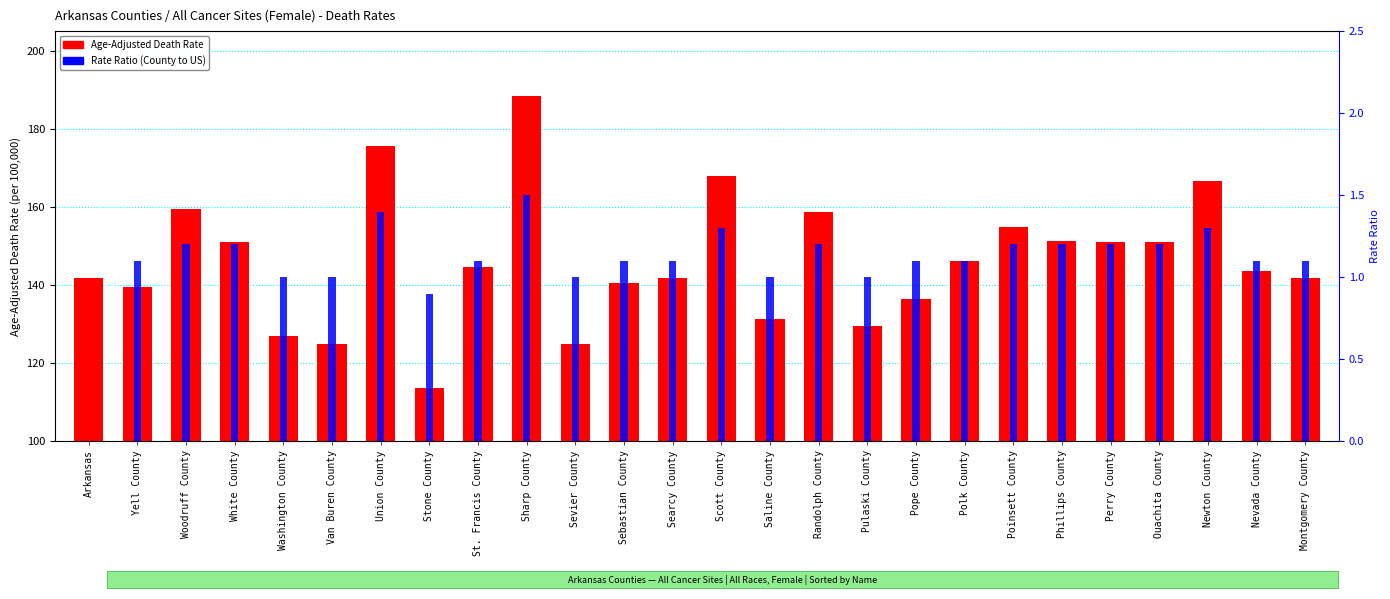

True or false: Age-Adjusted Death Rate has a value of 66.1 at Arkansas.

False